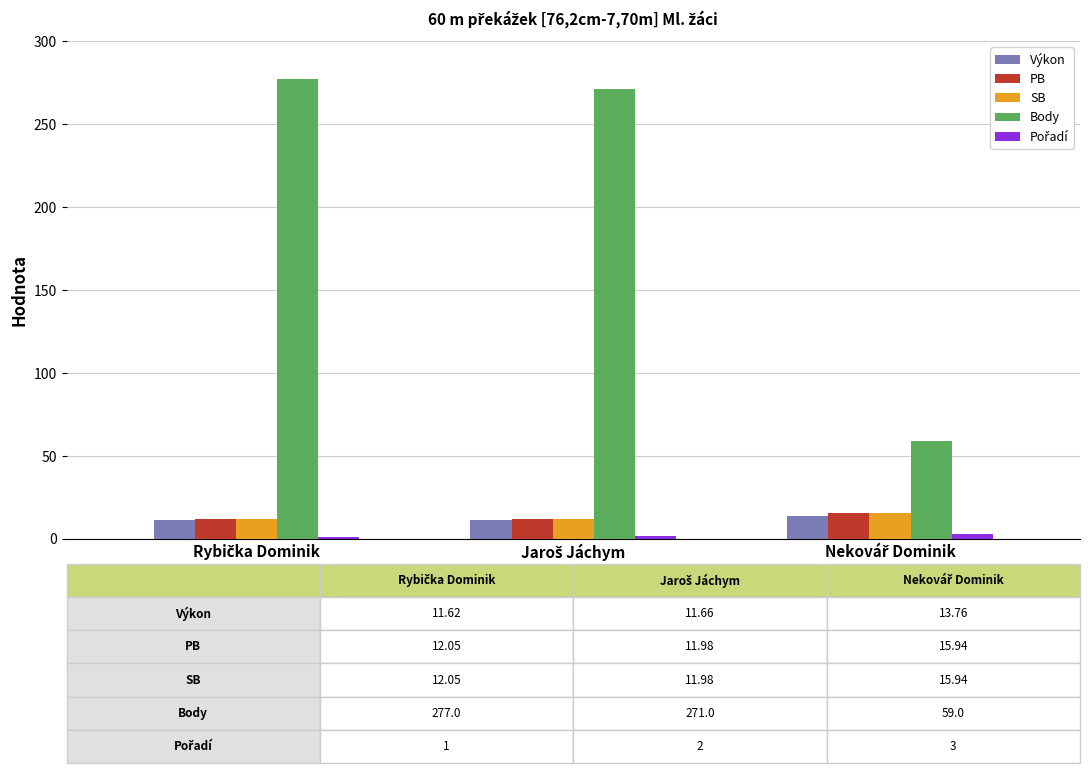

Which series has the largest range (max minus min)?

Body